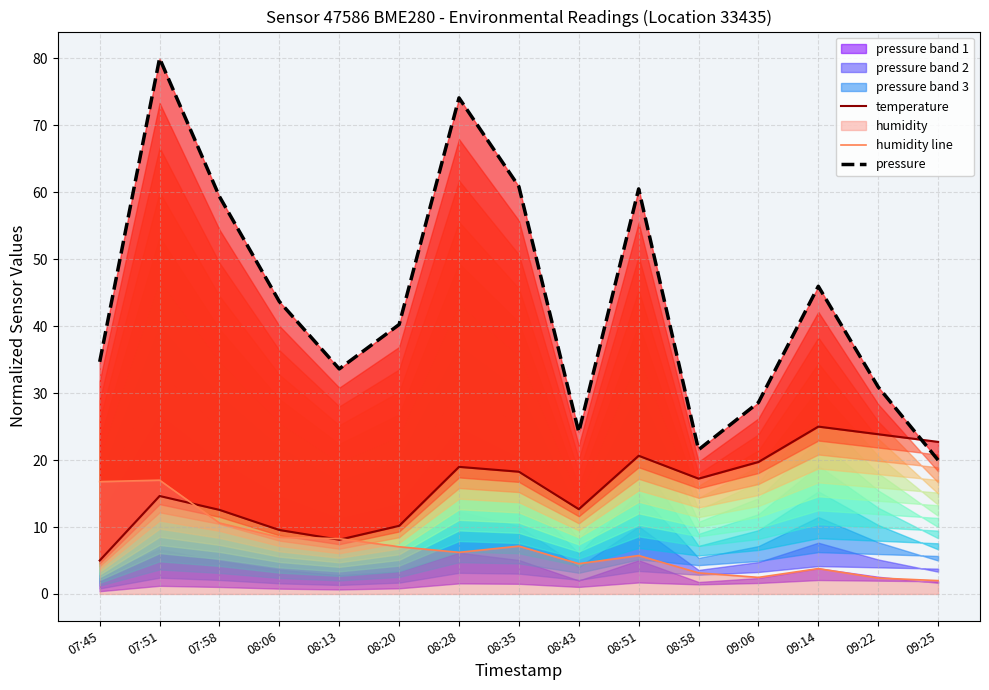

At which category is the sum across all series the highest?

07:51